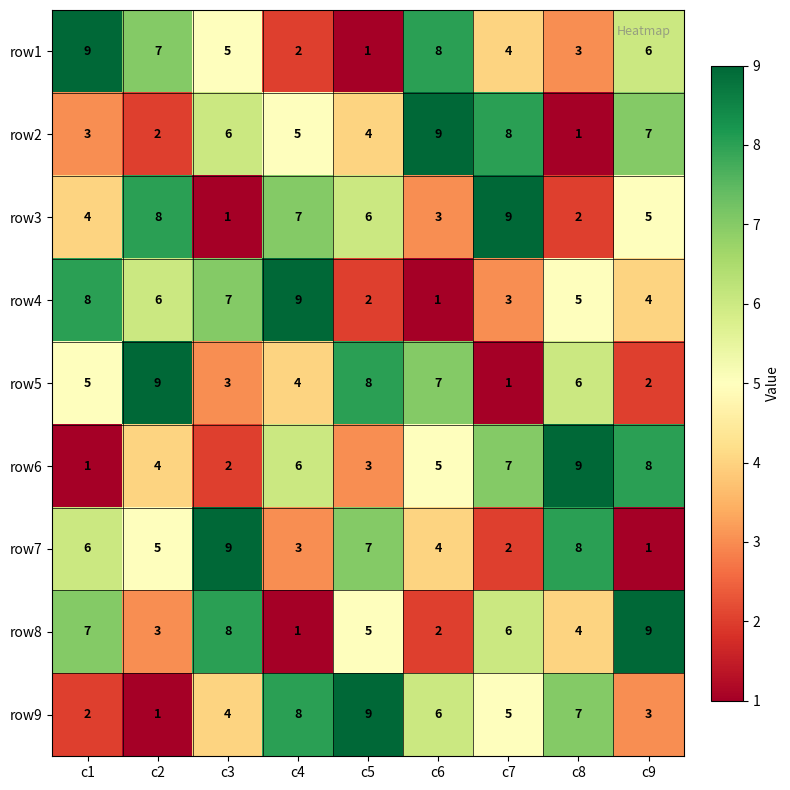

How many distinct data groups are displayed?

9